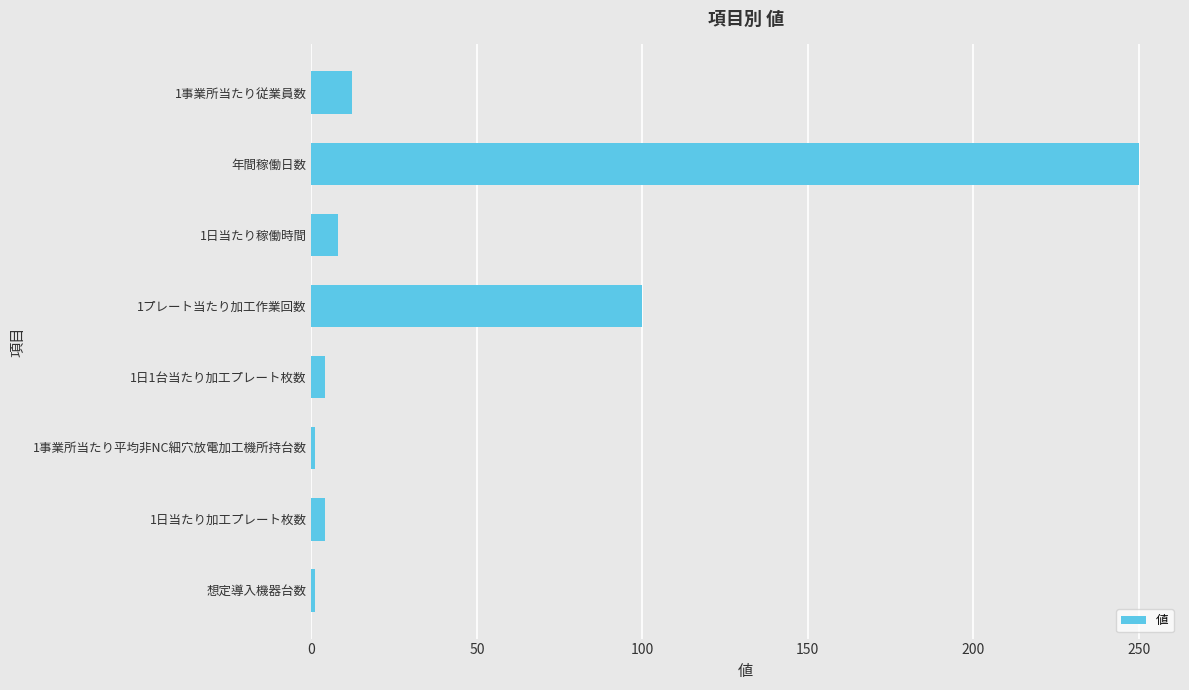

What is the sum of all values?

380.3